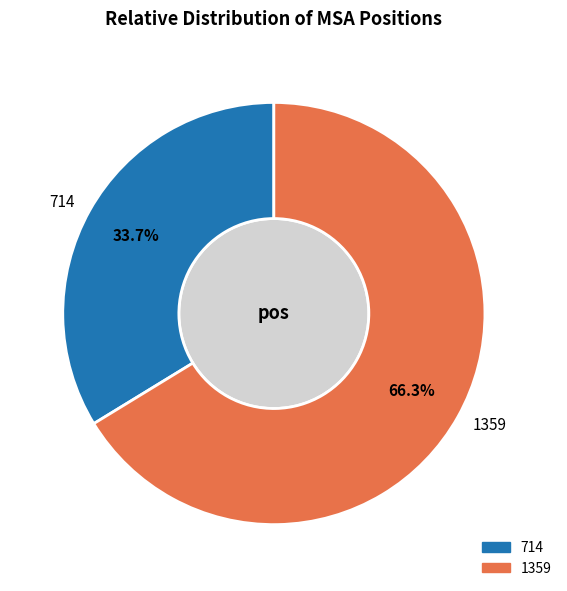

Is it true that 714 is 23% of the pie?

False